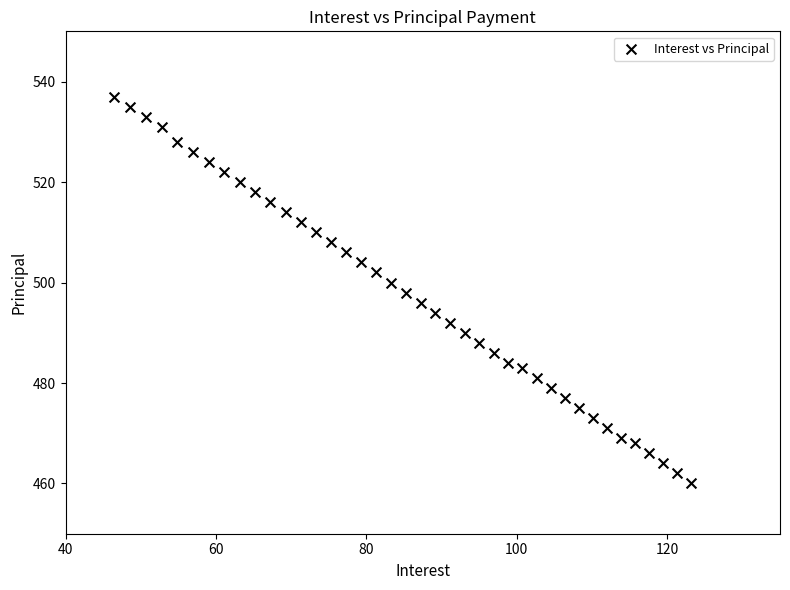

What is the range of Y values (max minus min)?

77